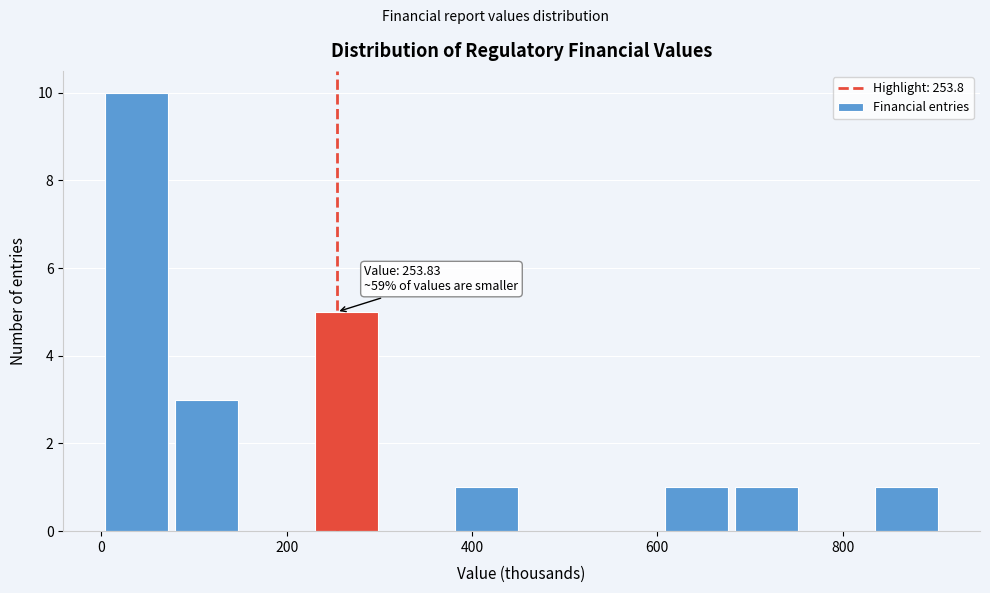

Read against the x-axis, roughly where is the centre of the tallest bar?

40